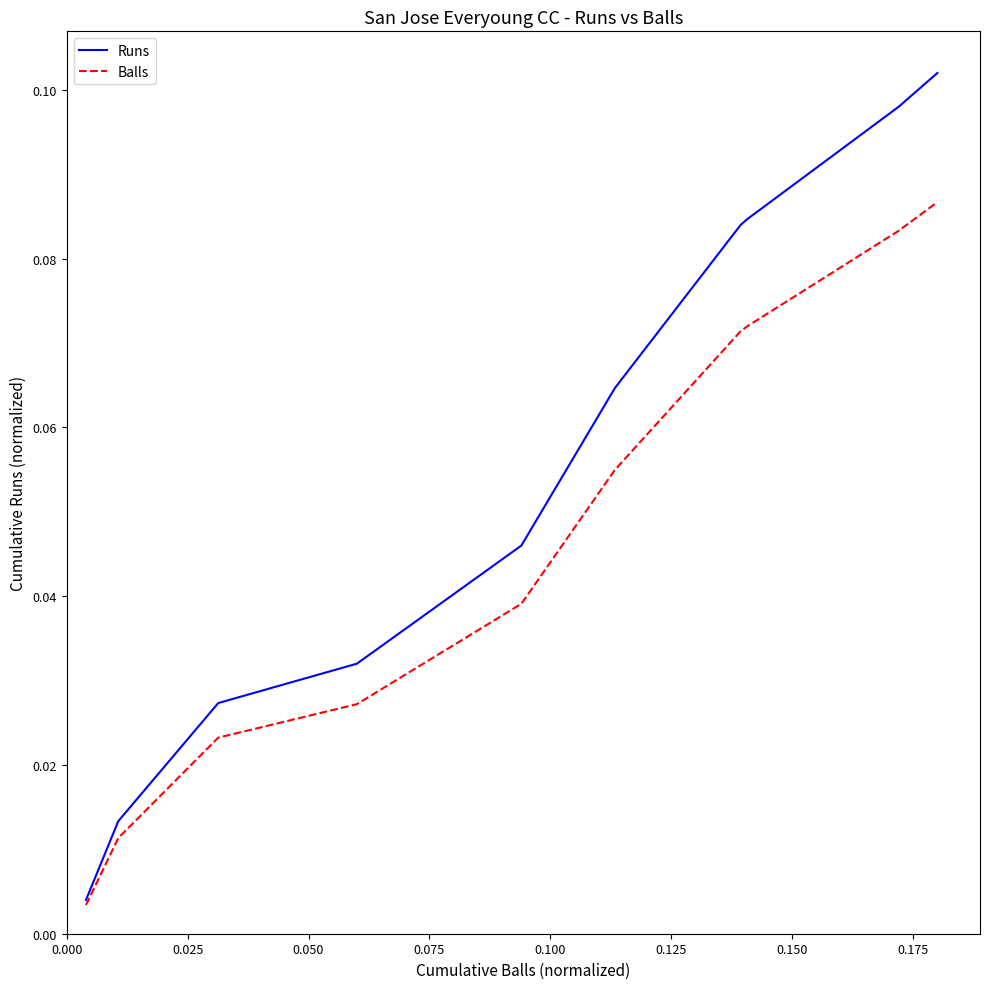

Is the value of Balls at 0.175 greater than the value of Runs at 0.025?

Yes